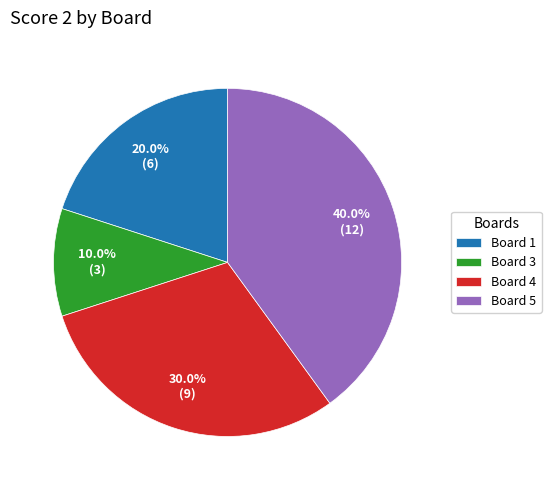

Count the number of slices in the pie.

4